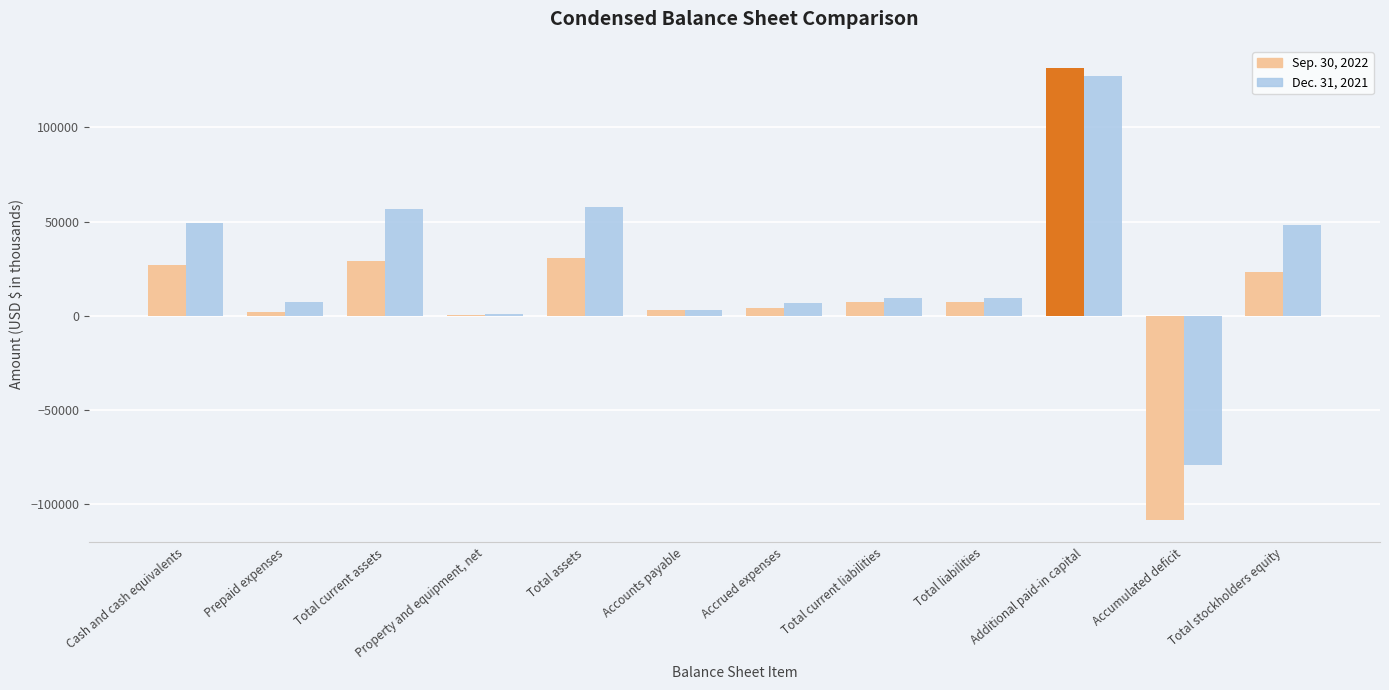

What is the sum of the Sep. 30, 2022 values at Total liabilities and Total current liabilities?

14831